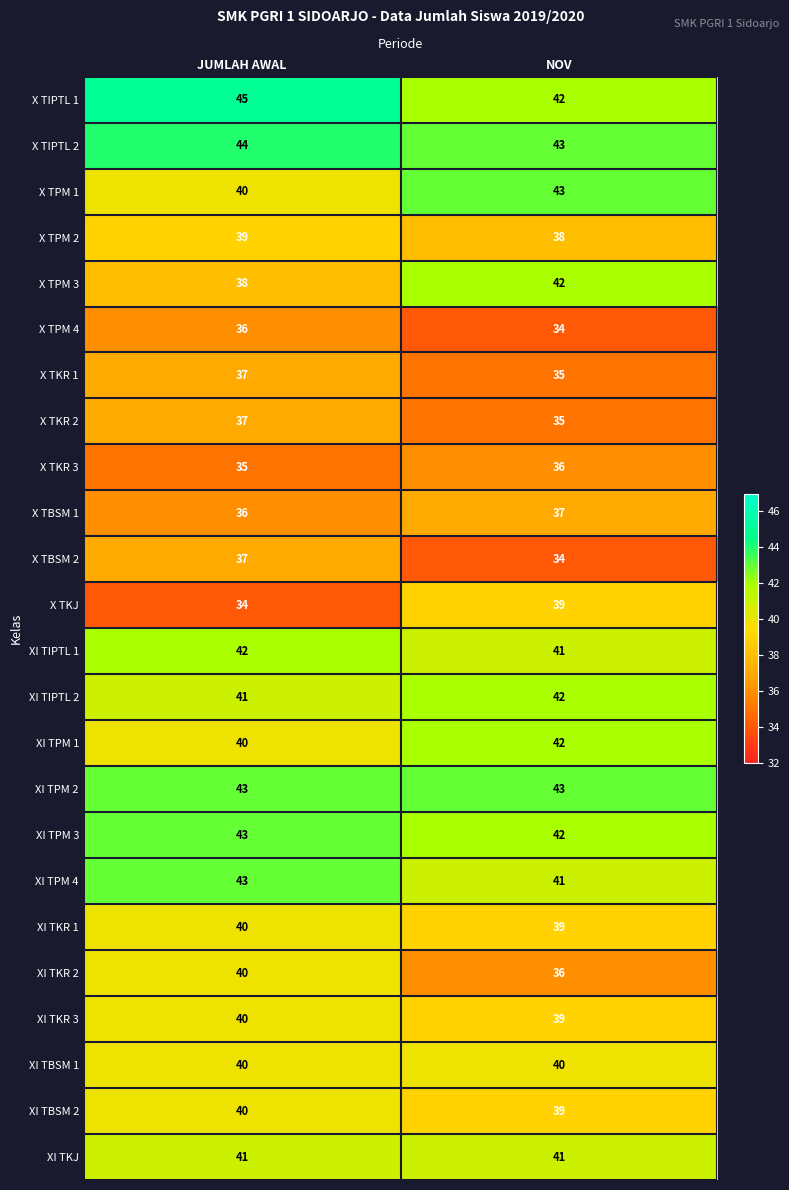

Between JUMLAH AWAL and NOV, which series saw the biggest shift?

X TKJ